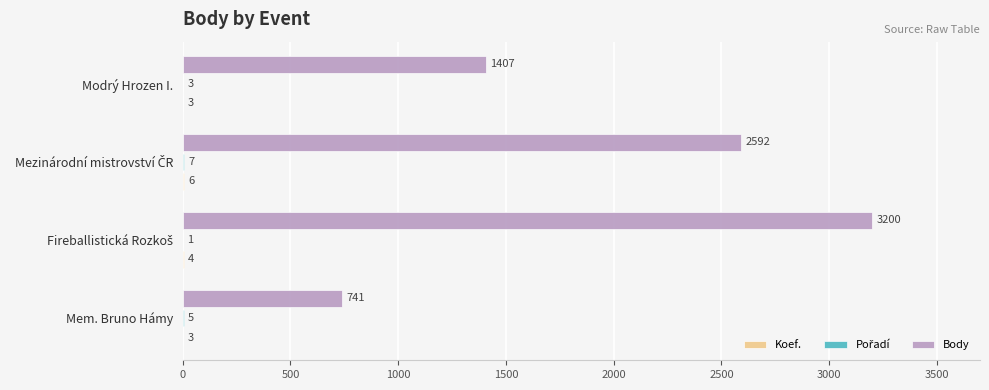

What is the greatest value displayed?

3200